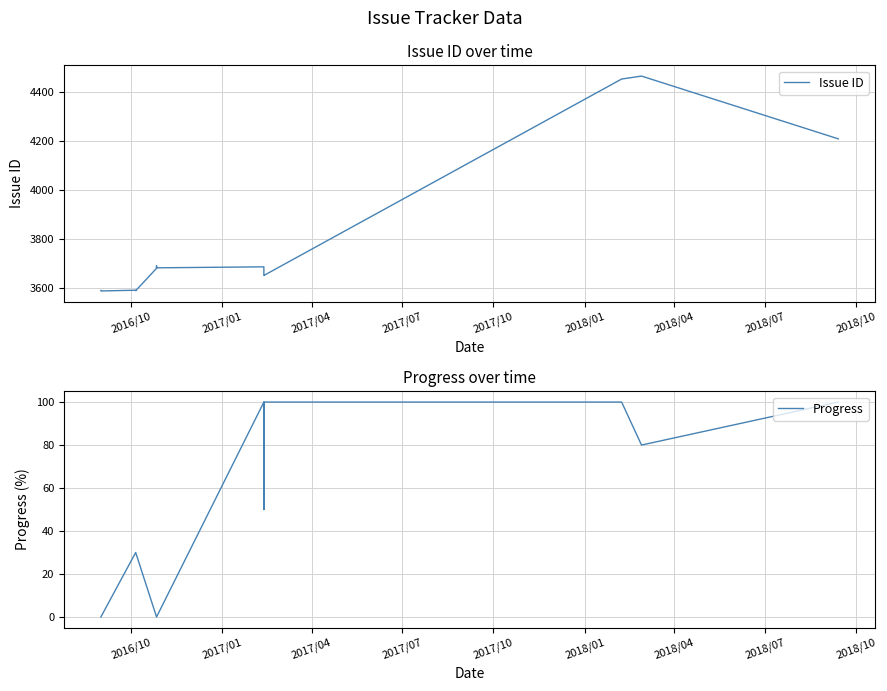

Which series has the largest total across all categories?

Issue ID